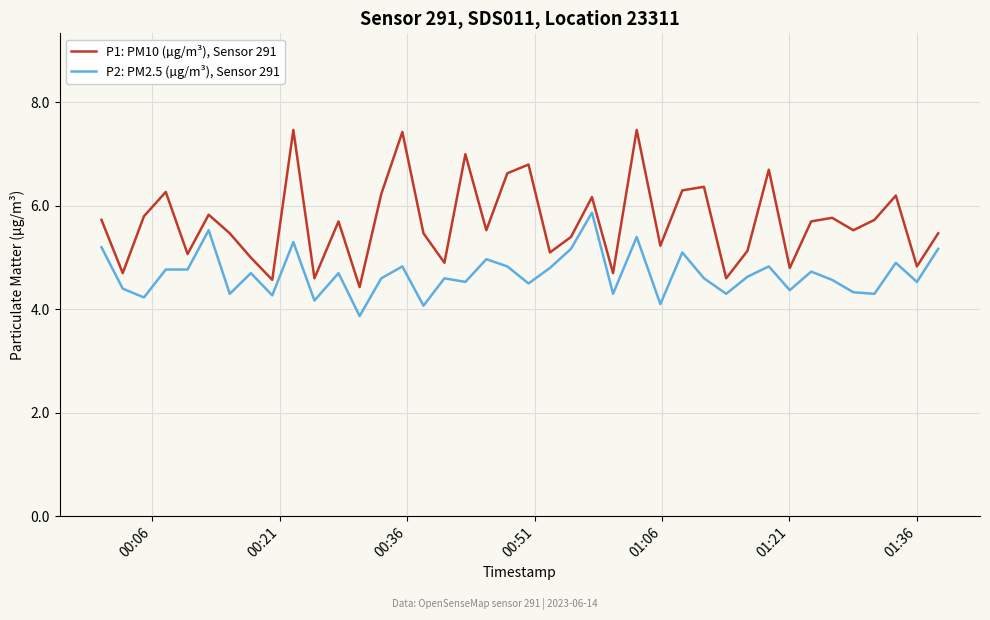

True or false: P1: PM10 (µg/m³), Sensor 291 has more than 0 points higher than both neighbors.

True